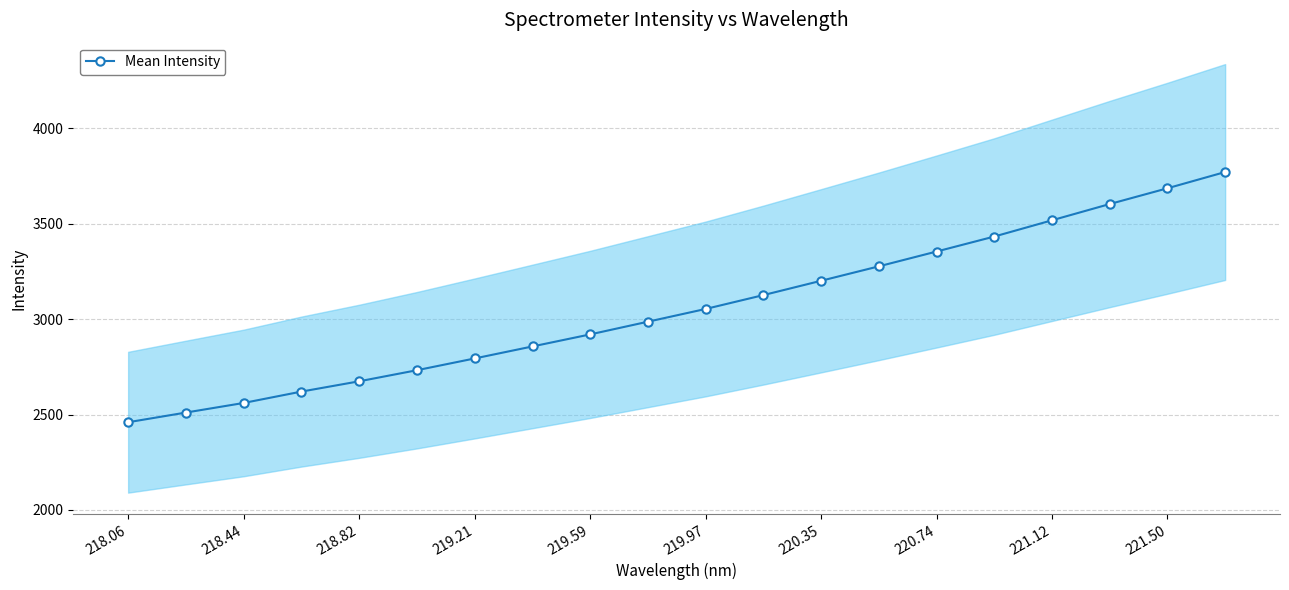

What is the minimum value for Mean Intensity?

2459.8